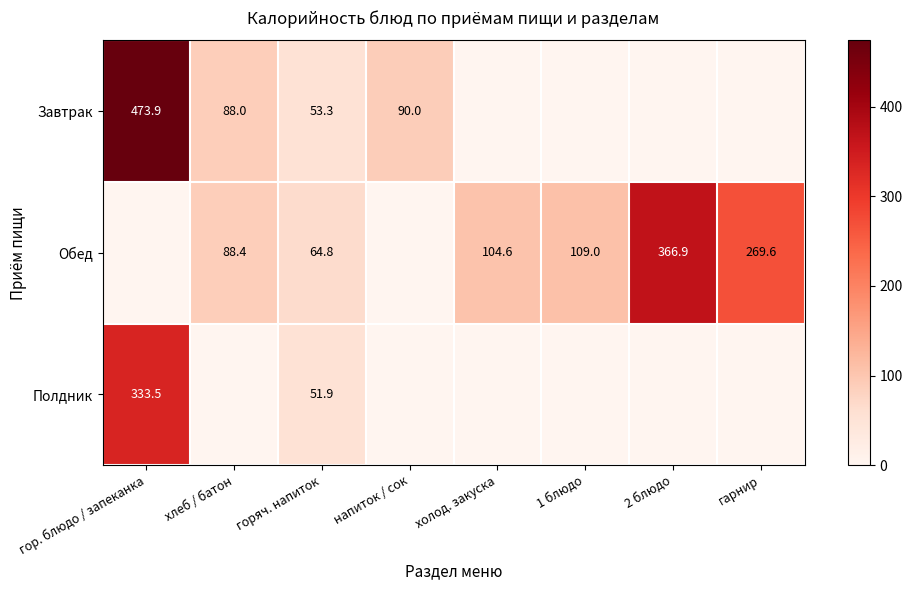

The value of Обед at горяч. напиток is 19.9. True or false?

False